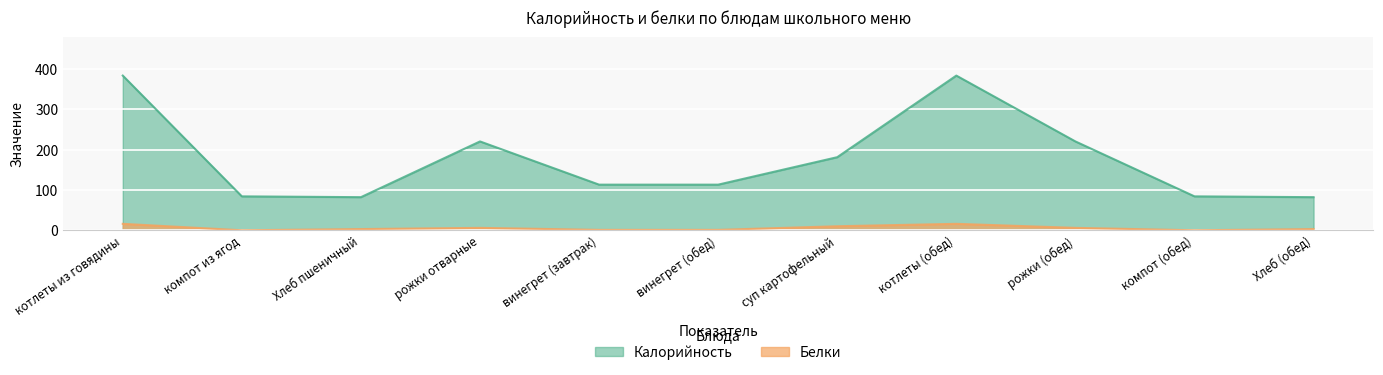

How many data points in Белки are less than 3?

4